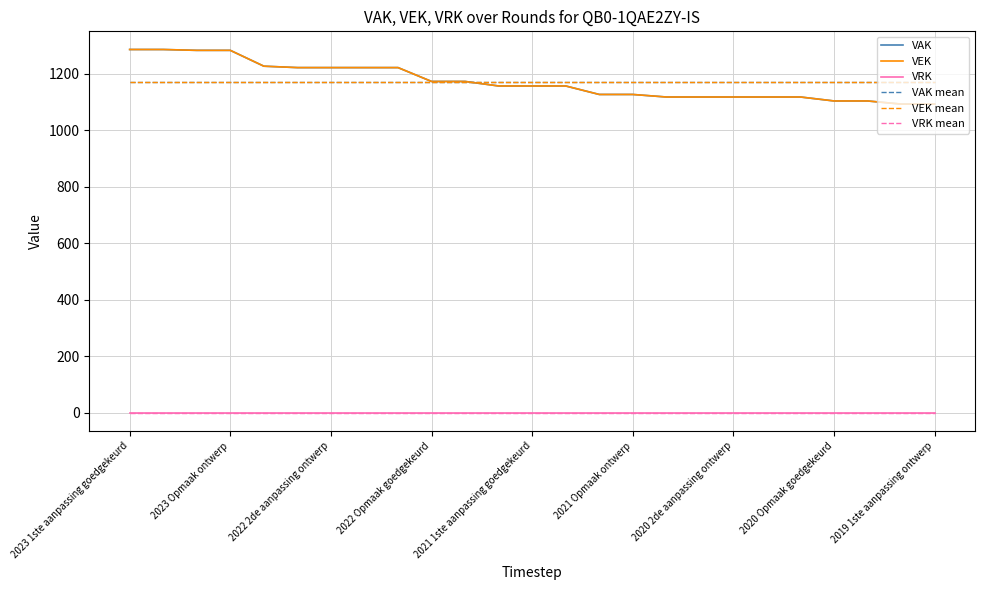

What is the average value of the VAK series?

1171.3